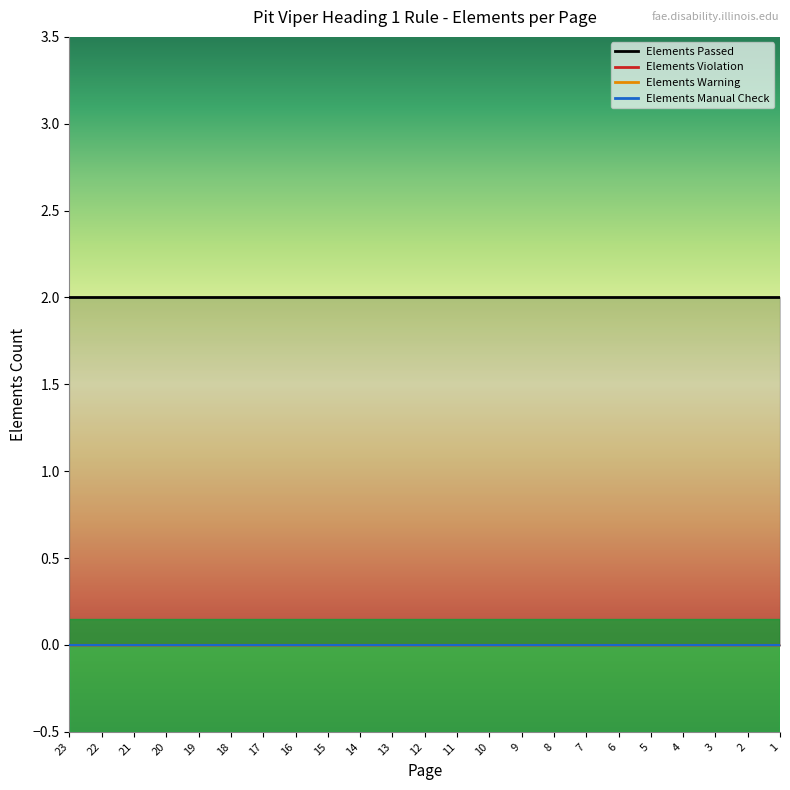

Rank the series at 23 from highest to lowest value.

Elements Passed, Elements Violation, Elements Warning, Elements Manual Check